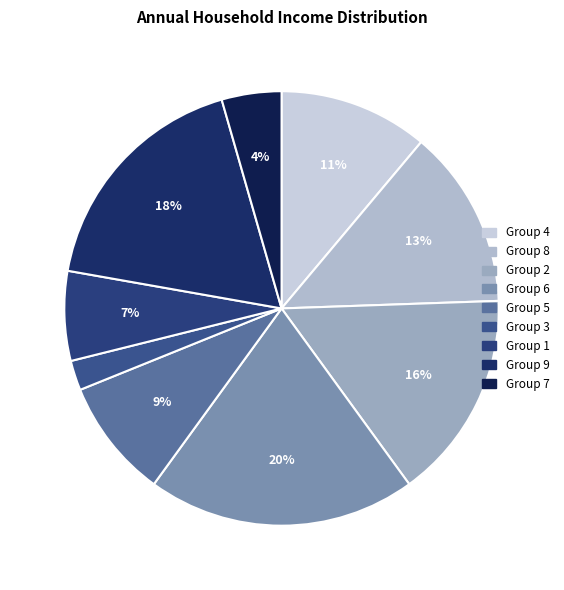

Which category has the smallest portion of the pie?

Group 3